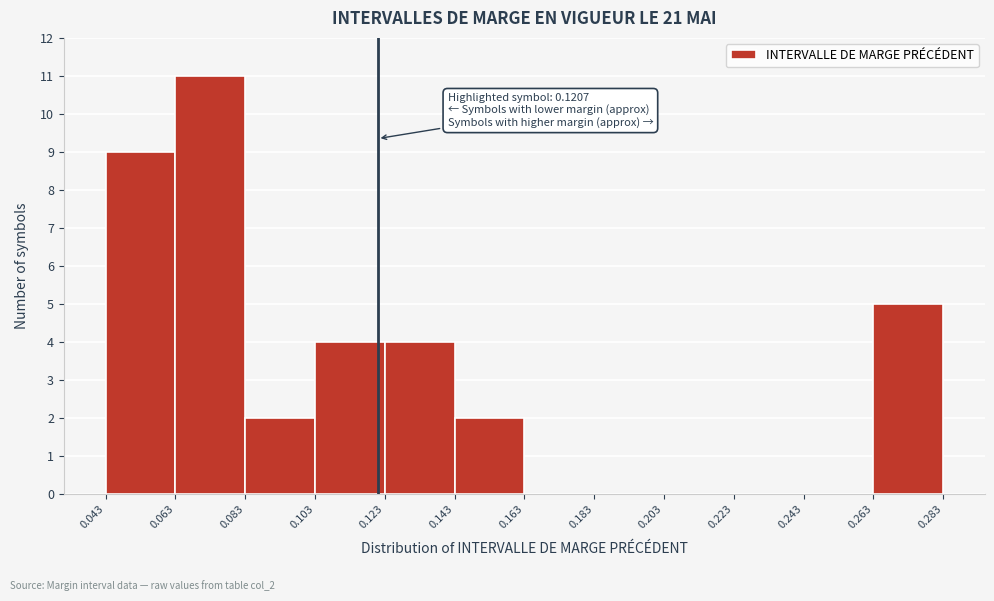

Over which range of the x-axis is the bar tallest?

0.063 to 0.083